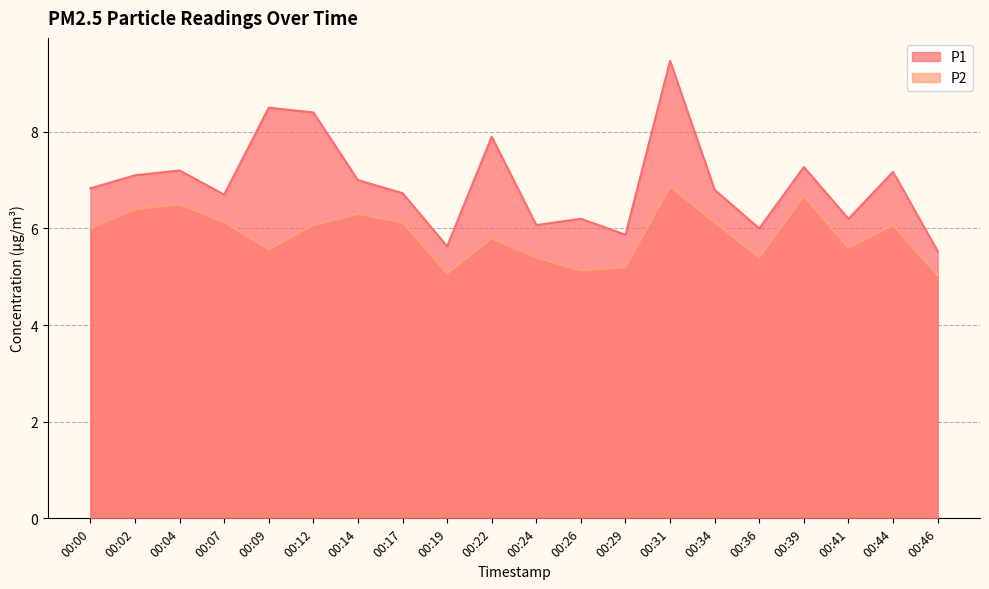

Is it true that P1 equals 6.7 at 00:17?

True